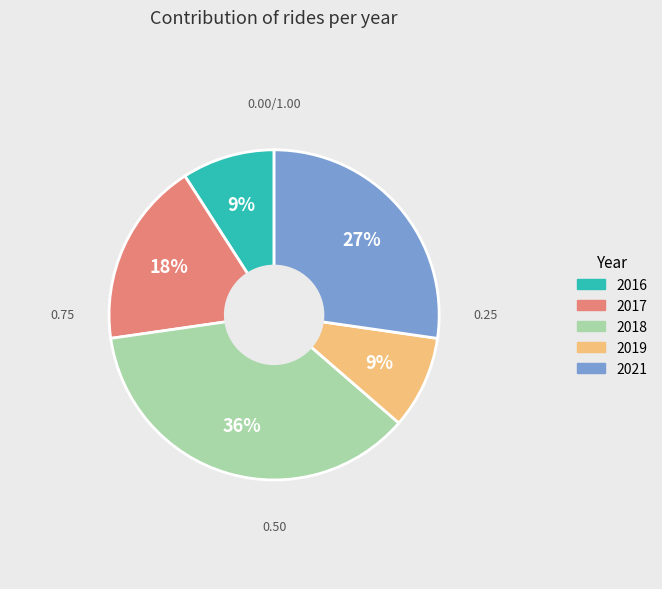

Does any single category account for the majority?

No